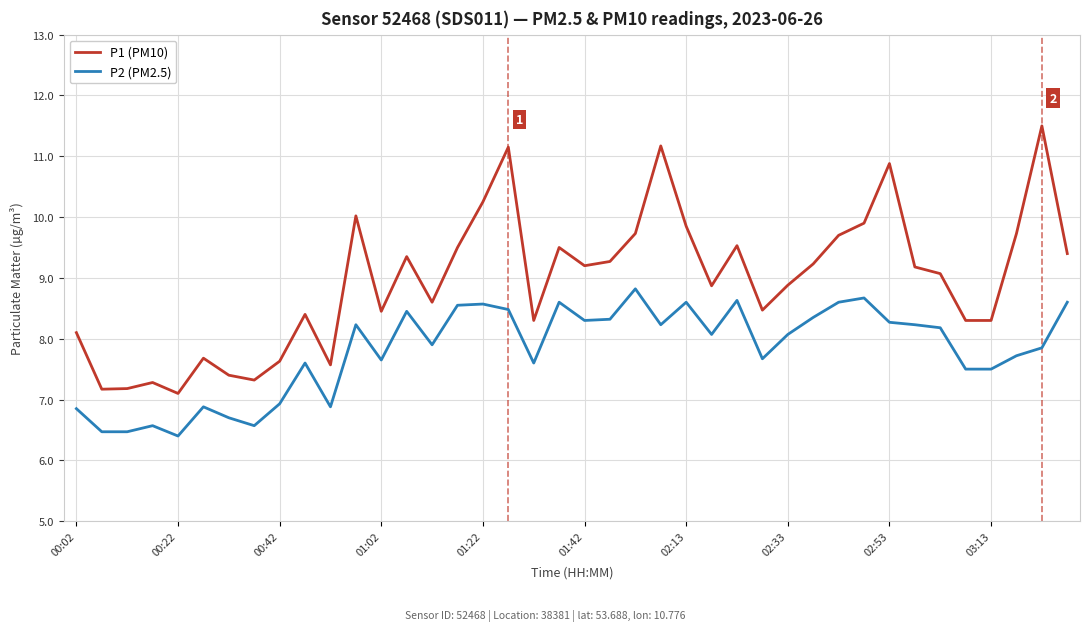

True or false: P2 (PM2.5) and P1 (PM10) intersect in this chart.

False